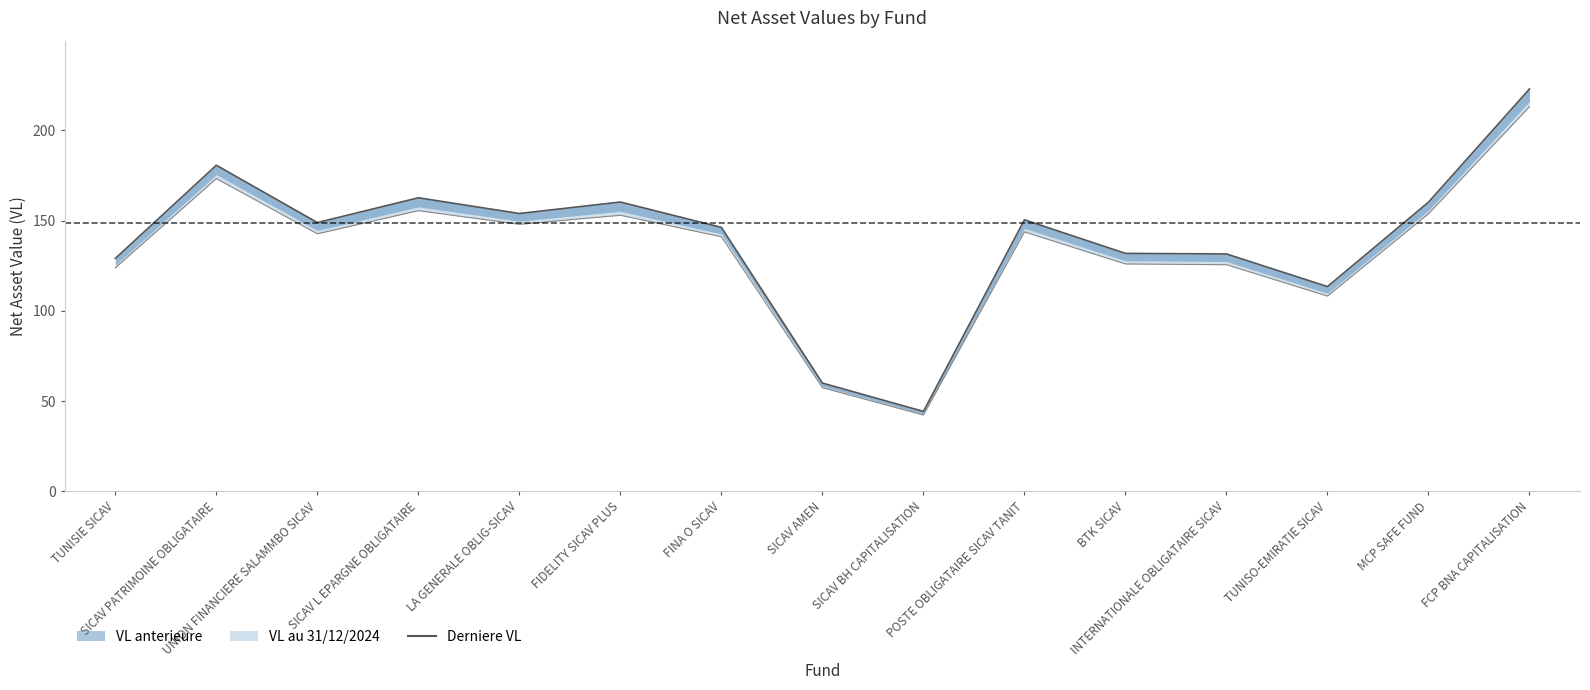

How many interior local peaks (higher than both neighbors) does the data have?

4